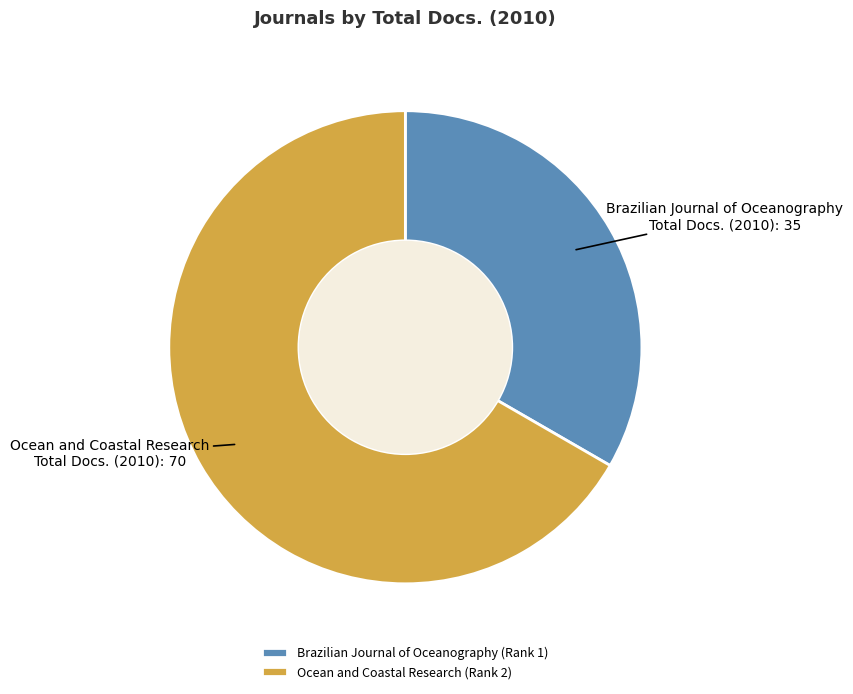

Does Ocean and Coastal Research (Rank 2) account for over 50% of the chart?

Yes